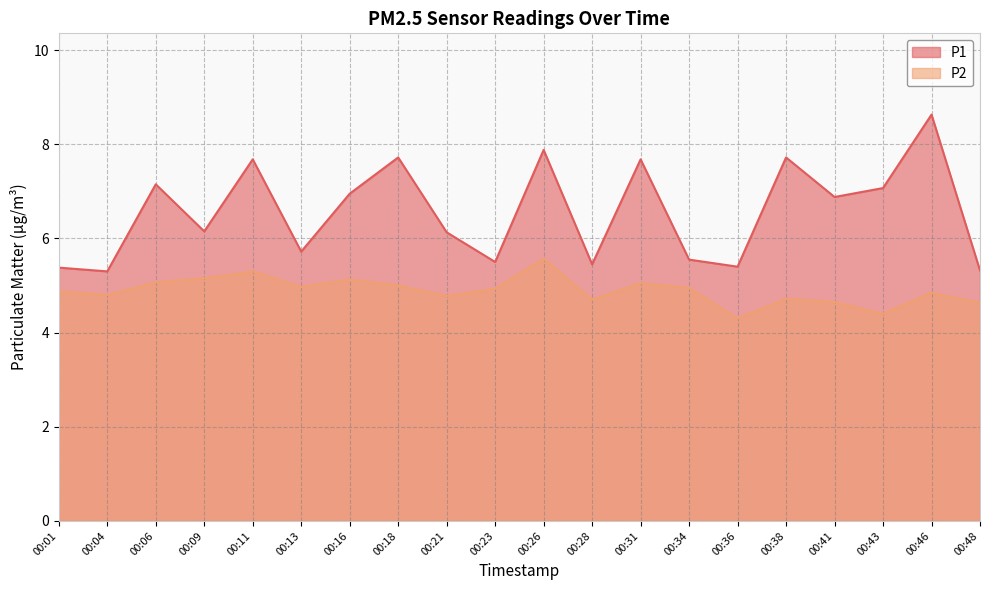

Where is P1 nearest to the value 6?

00:21